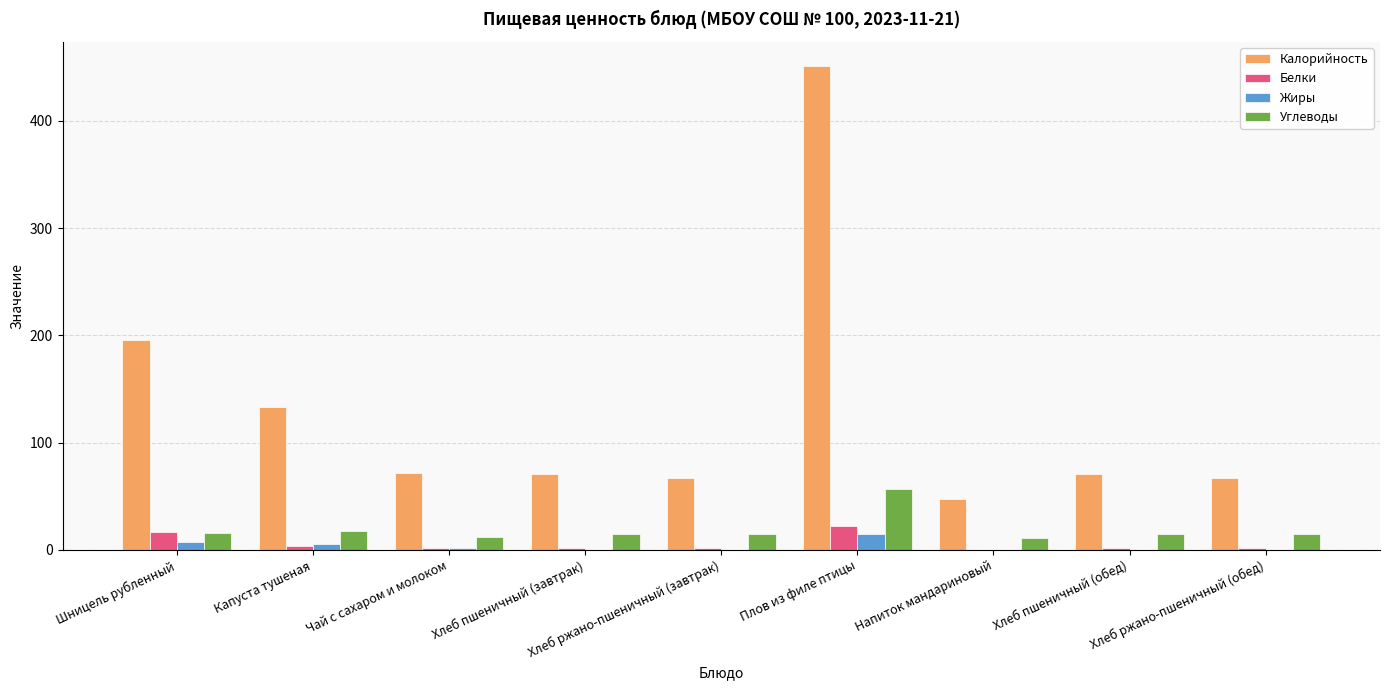

What is the greatest value displayed?

451.0